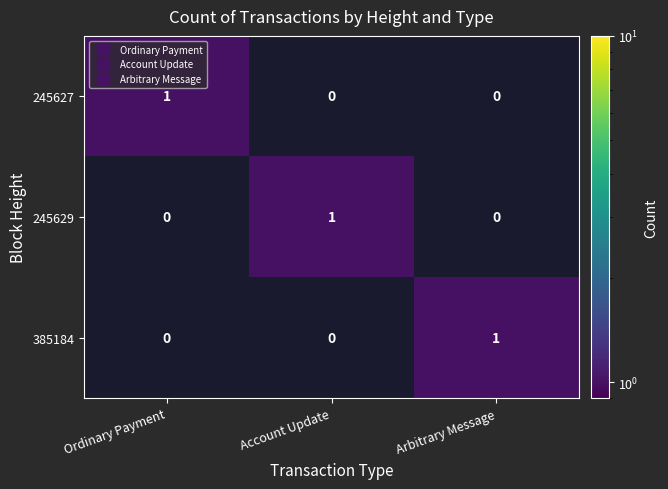

Reading left to right, transcribe all the data shown in this chart.

245627: Ordinary Payment=1	Account Update=0	Arbitrary Message=0
245629: Ordinary Payment=0	Account Update=1	Arbitrary Message=0
385184: Ordinary Payment=0	Account Update=0	Arbitrary Message=1